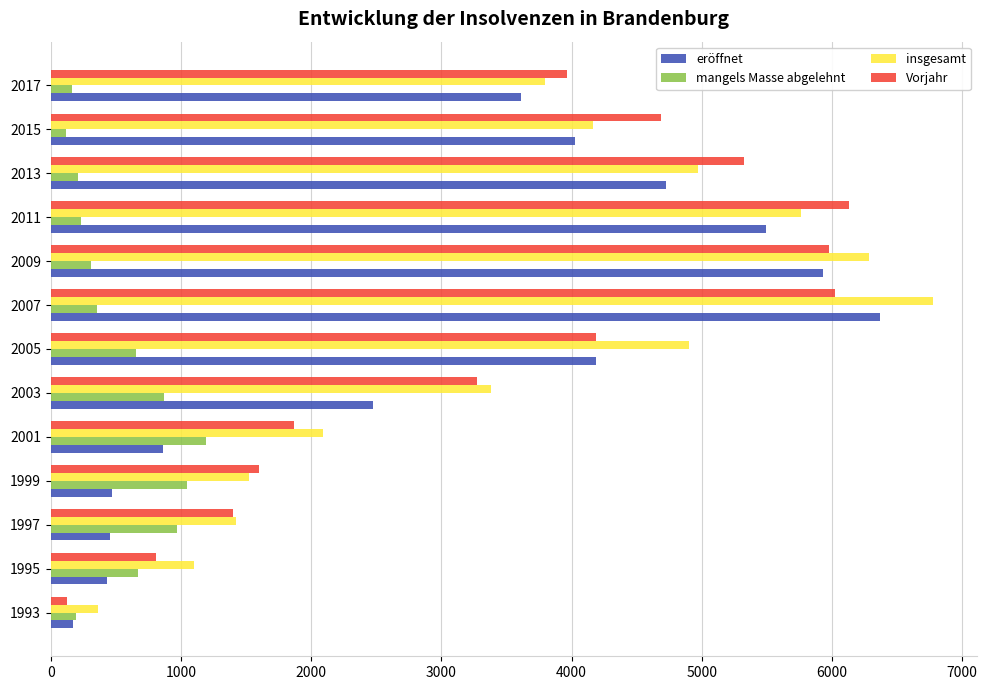

True or false: eröffnet has a value of 5928 at 2009.

True